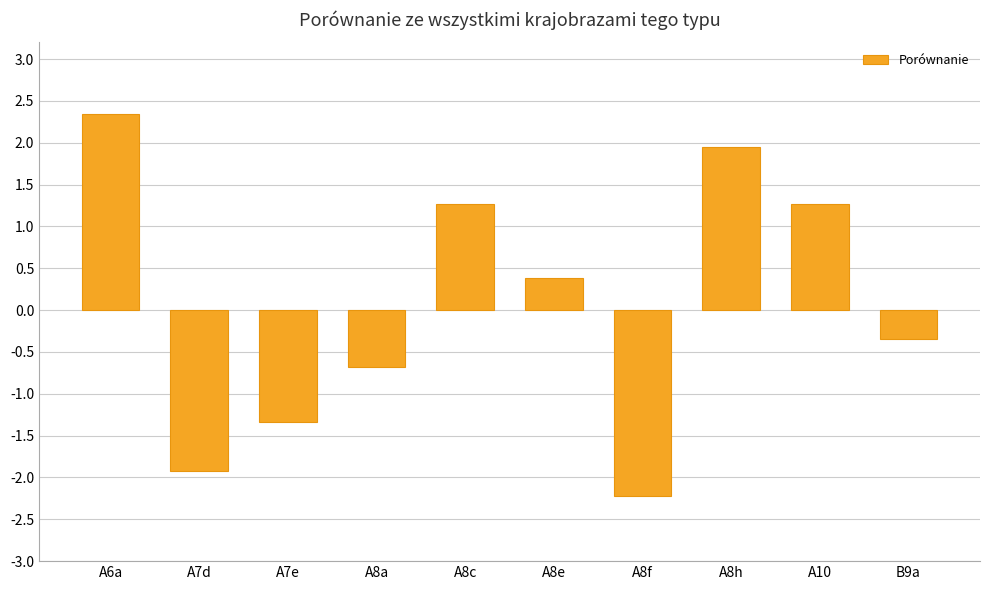

Count the number of categories in the chart.

10